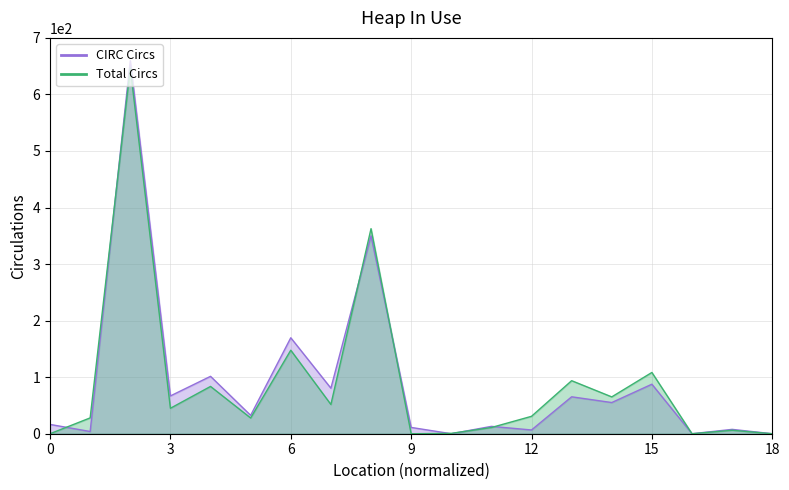

Which series ends up on top after the final intersection of Total Circs and CIRC Circs?

CIRC Circs